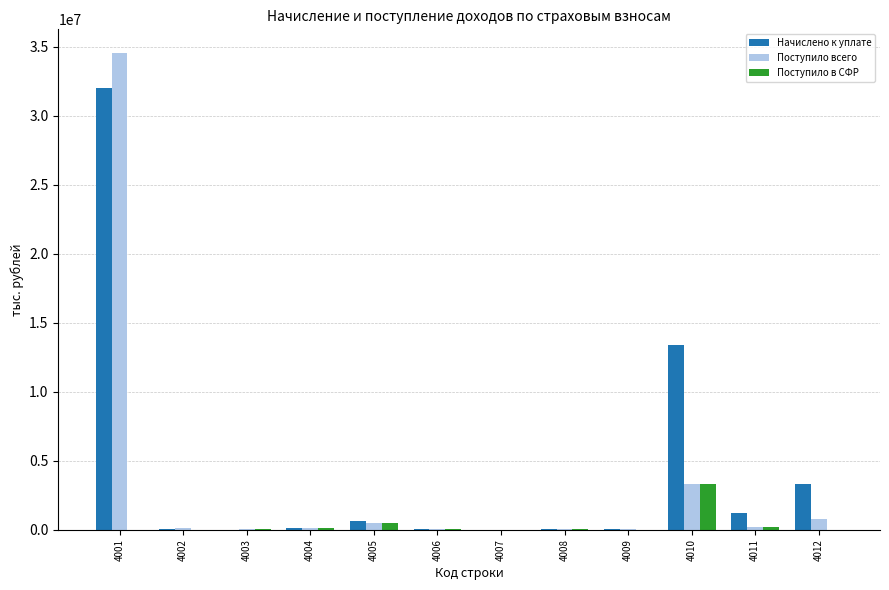

What are all the series names shown in the legend?

Начислено к уплате, Поступило всего, Поступило в СФР